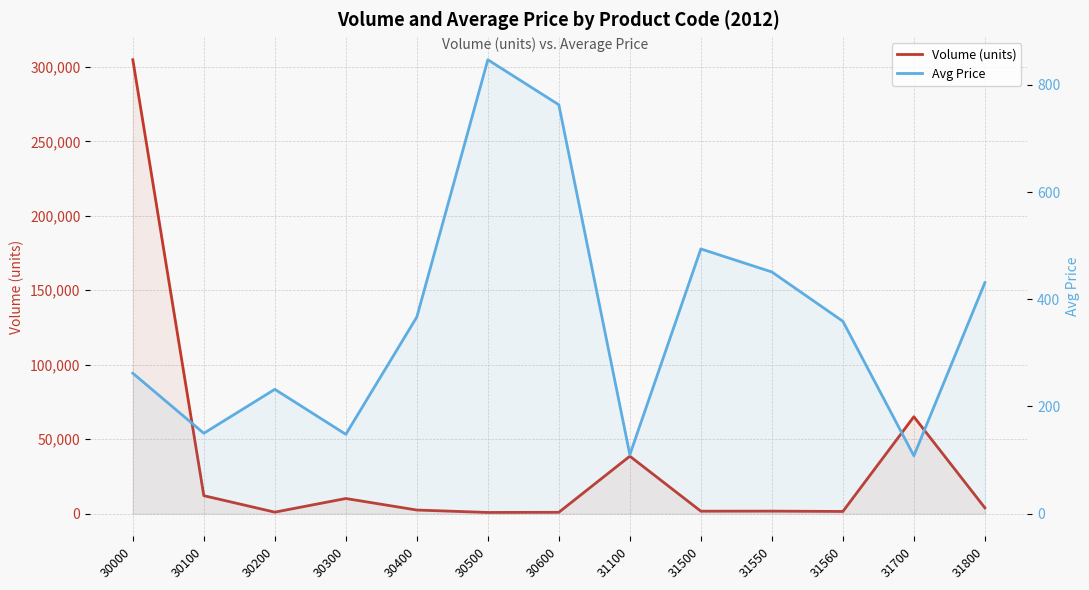

At how many categories does at least one series exceed 163092?

1